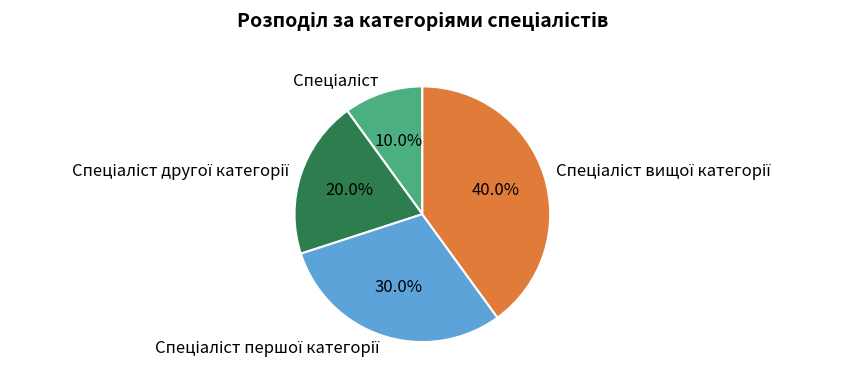

Is there any slice that represents more than half of the pie?

No